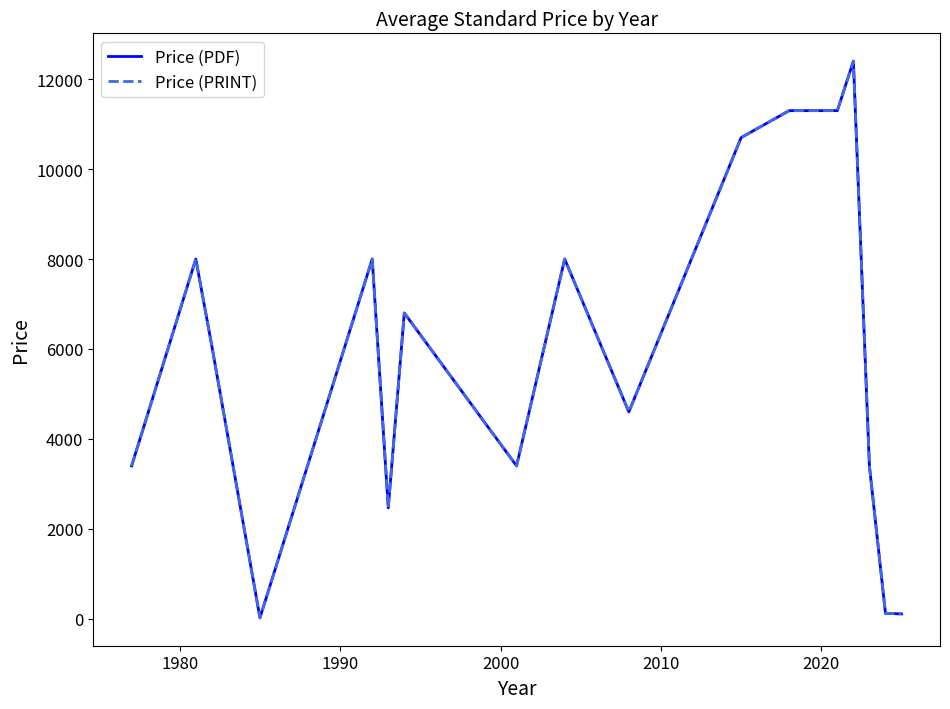

What is the highest value of the Price (PDF) series?

12400.0